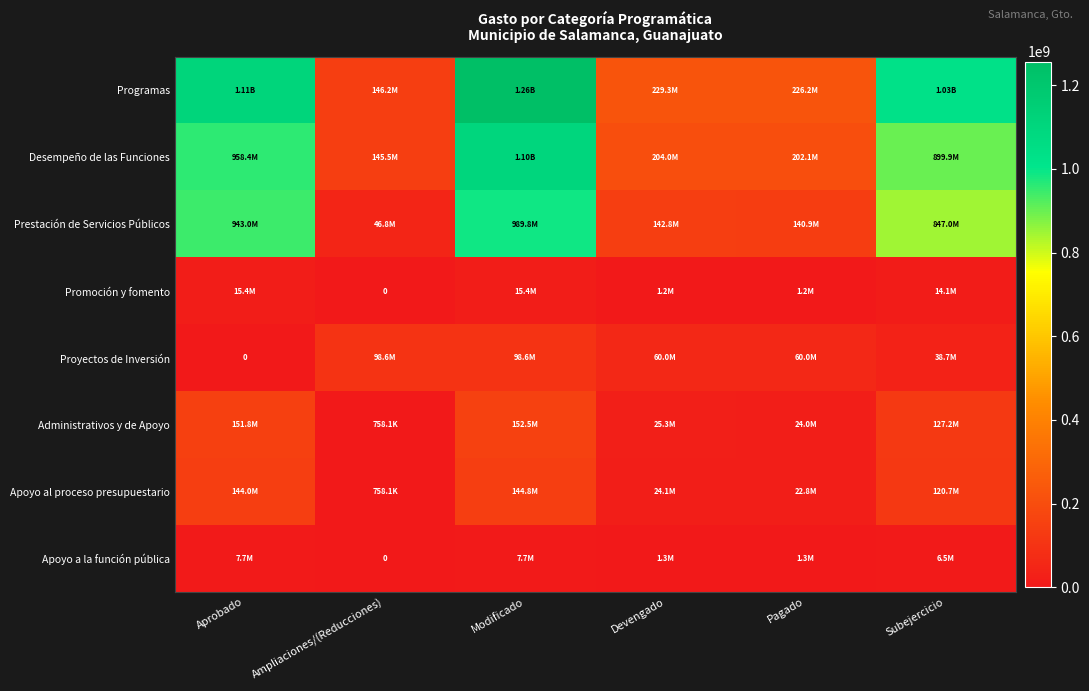

What is the difference between the maximum and minimum values in the Prestación de Servicios Públicos series?

943010157.6